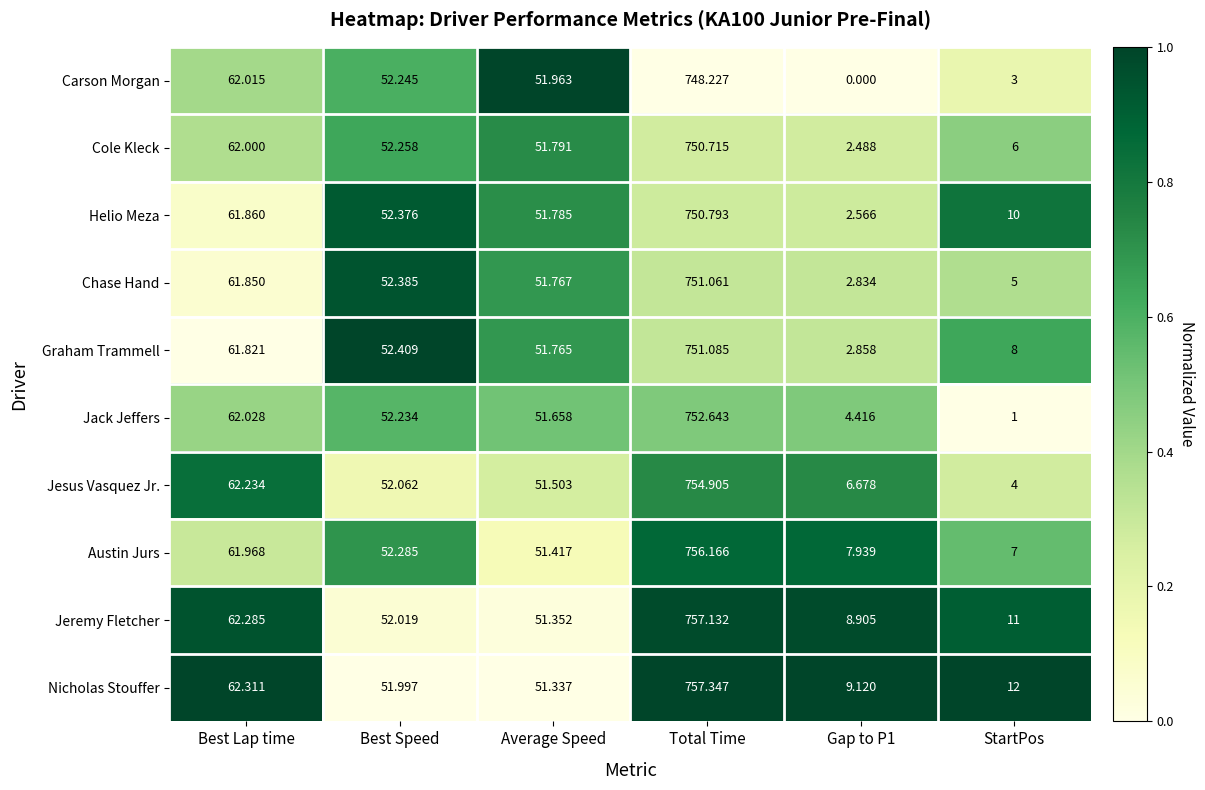

At which category does the chart reach its peak across all series?

Total Time